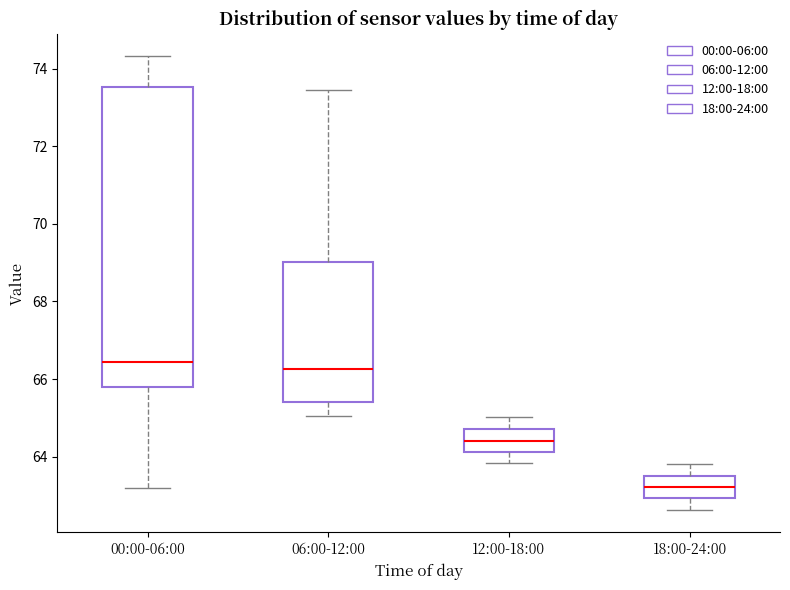

Which box is the tallest, from its lower edge to its upper edge?

00:00-06:00